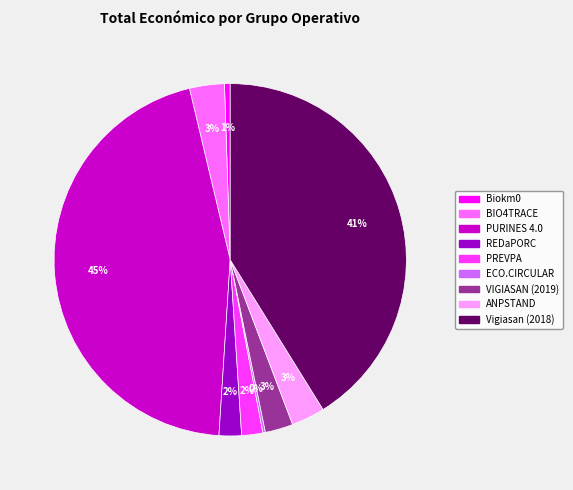

True or false: Biokm0 accounts for 1% of the total.

True